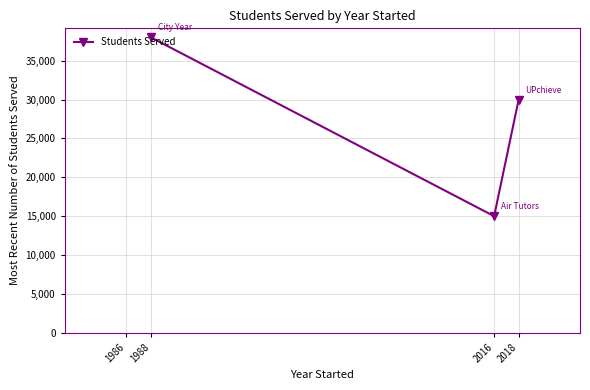

True or false: there are more than 0 points higher than both neighbors.

False